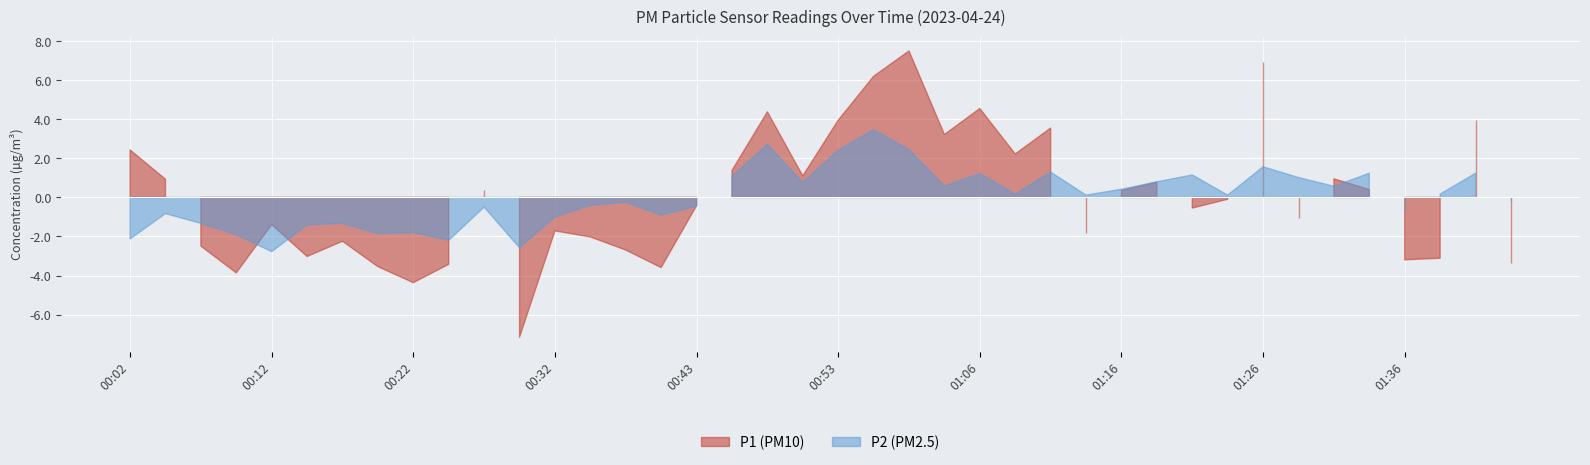

What is the label of the 7th point from the left?

00:17